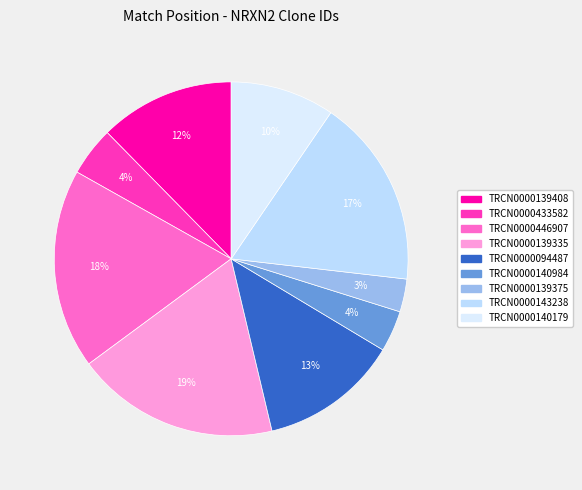

What percentage is the TRCN0000446907 slice, to the nearest percent?

18%